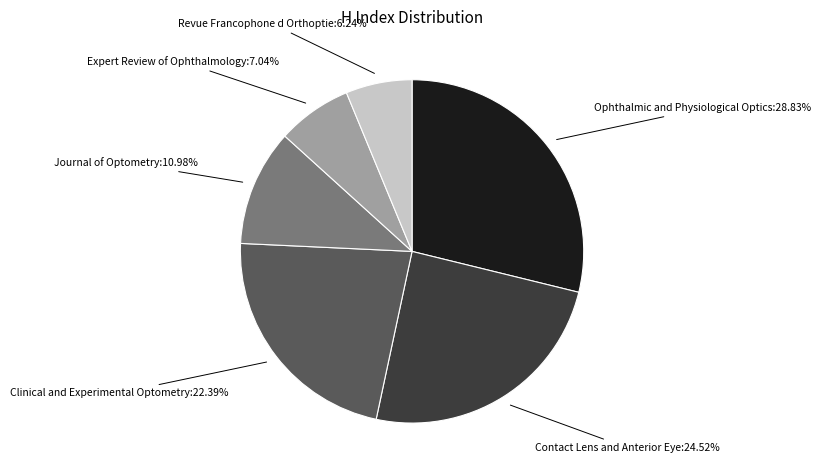

To the nearest percent, what is the difference between the largest and smallest slice percentages?

23%